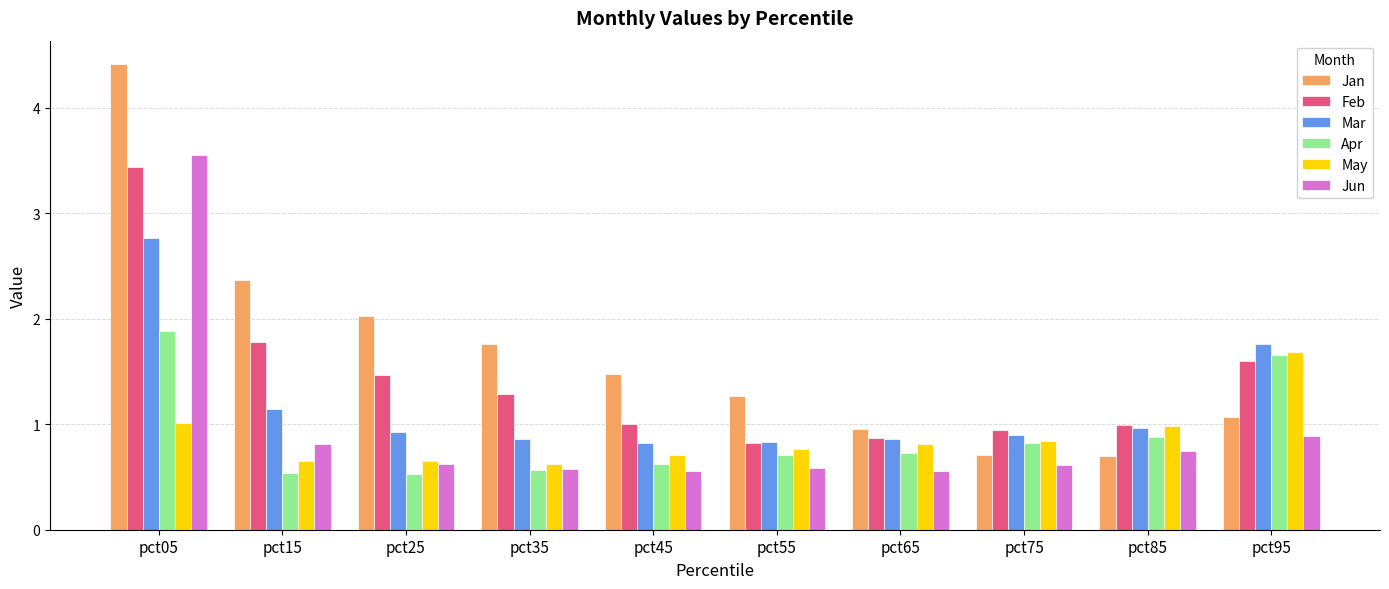

What is the value of the Apr bar at the 1st from the left?

1.9